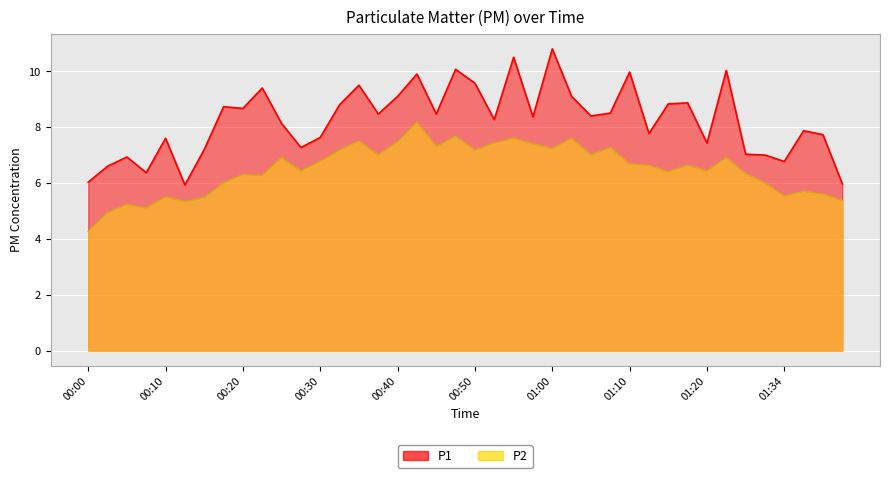

The value of P1 at 00:27 is 7.3. True or false?

True